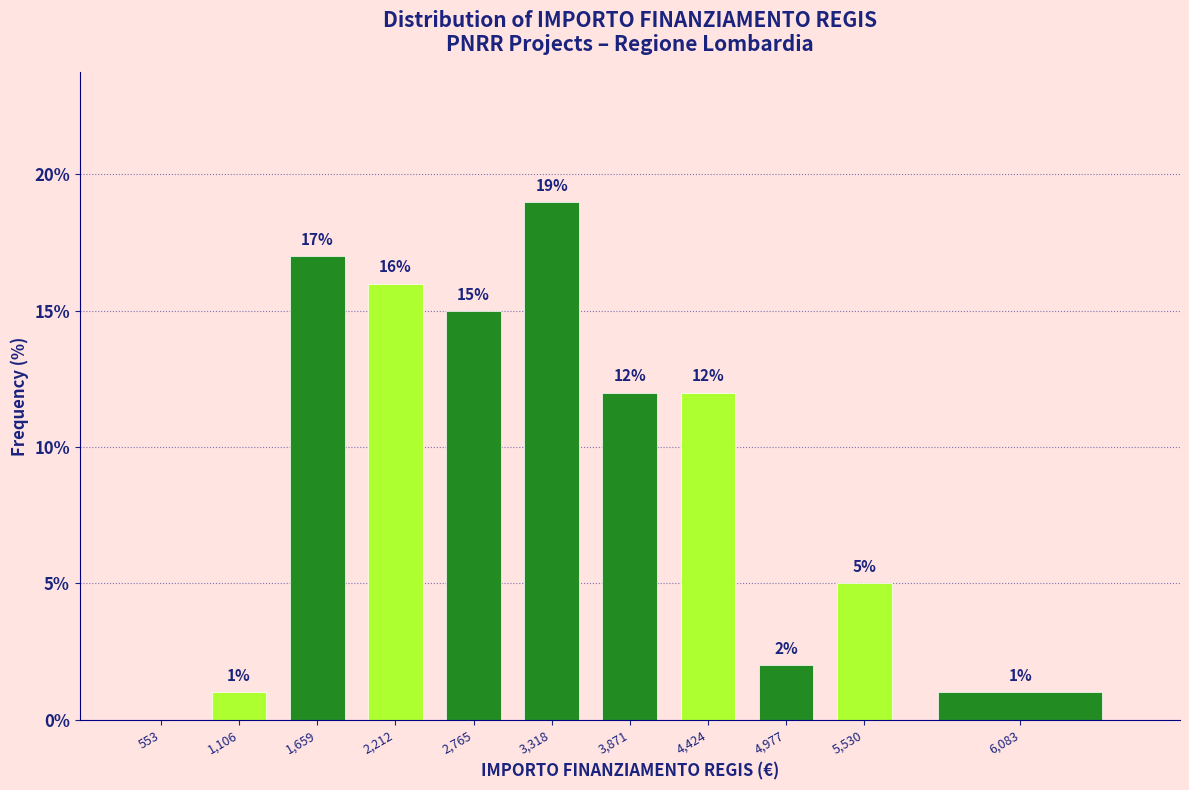

Reading left to right, what are all the values shown in this chart?

553=0	1,106=1	1,659=17	2,212=16	2,765=15	3,318=19	3,871=12	4,424=12	4,977=2	5,530=5	6,083=1